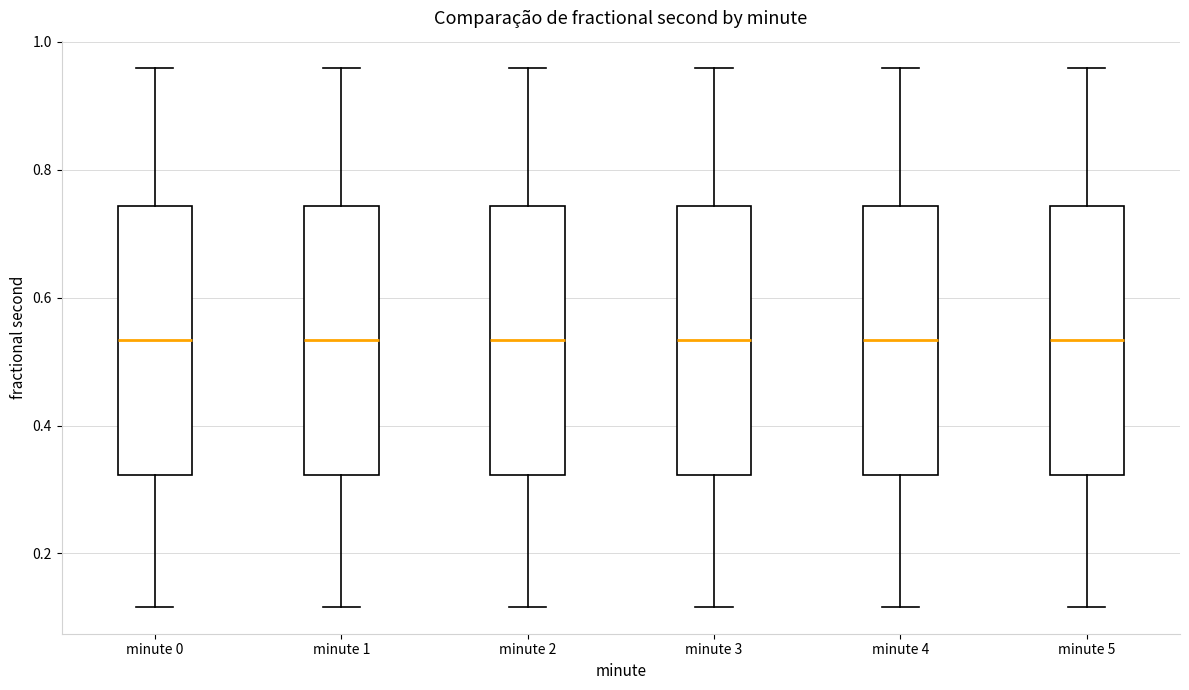

Where is the lower edge of the box for minute 0 on the y-axis? The values are not printed on the chart, so give them approximately, as read against the axis.

0.32